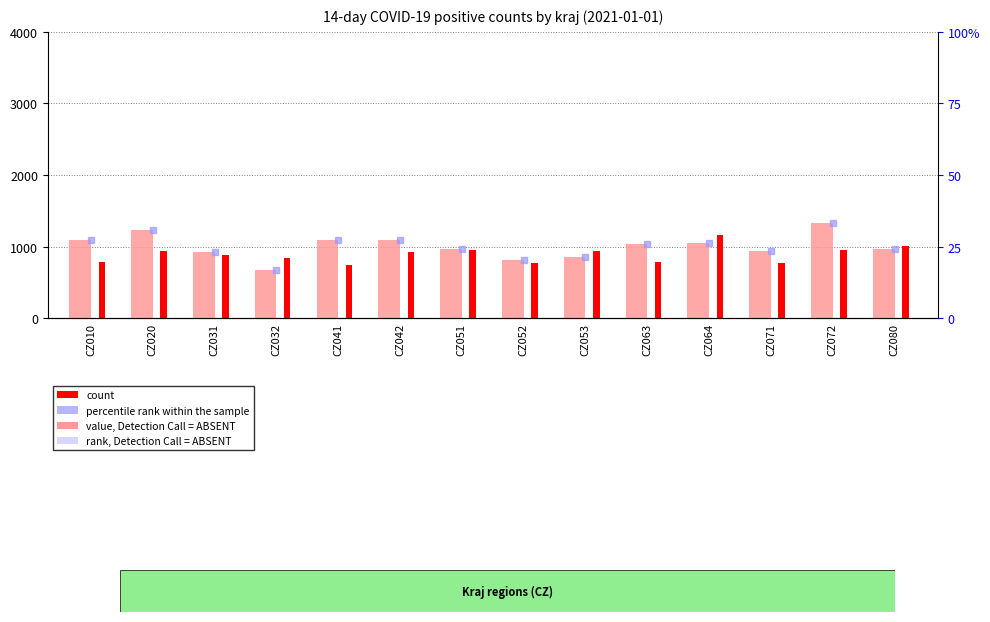

Between CZ080 and CZ010, which is larger?

CZ010